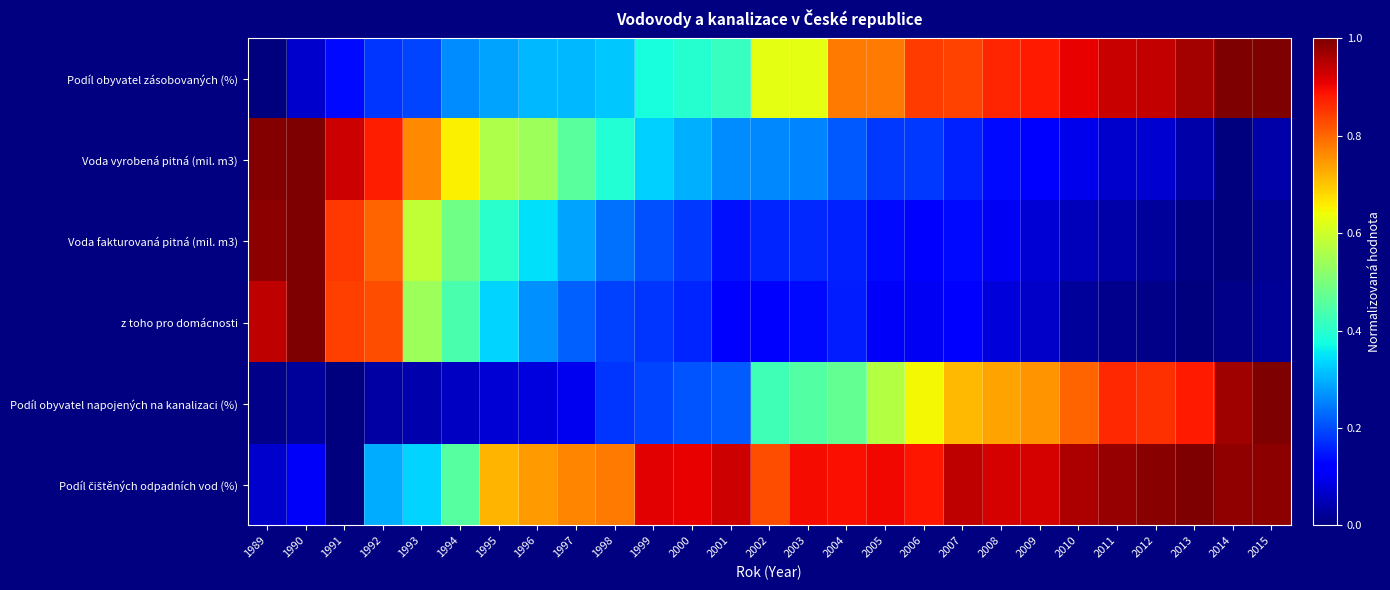

Between 2011 and 1997, which is larger?

2011